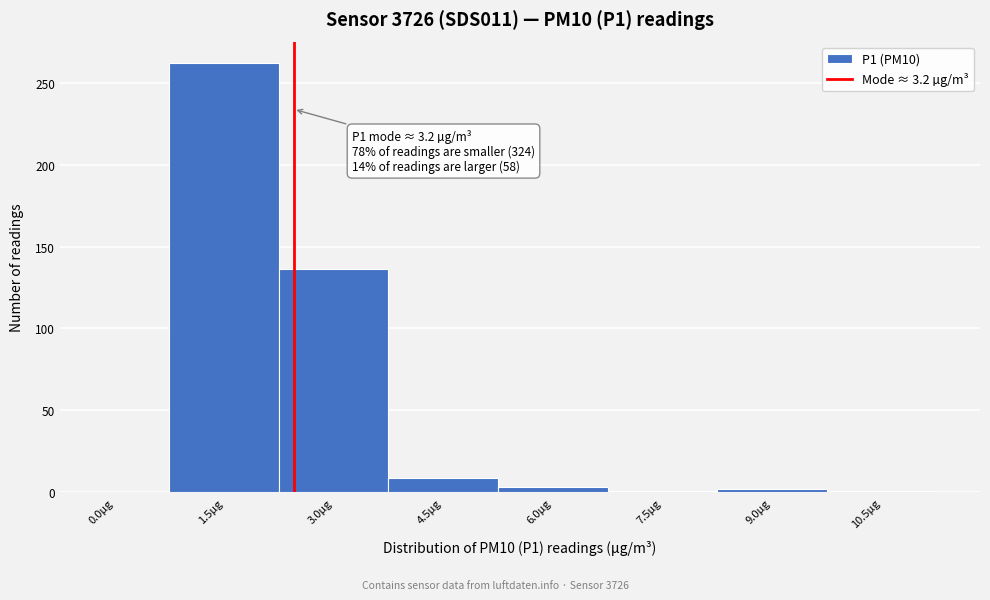

What is the sum of all values?

414